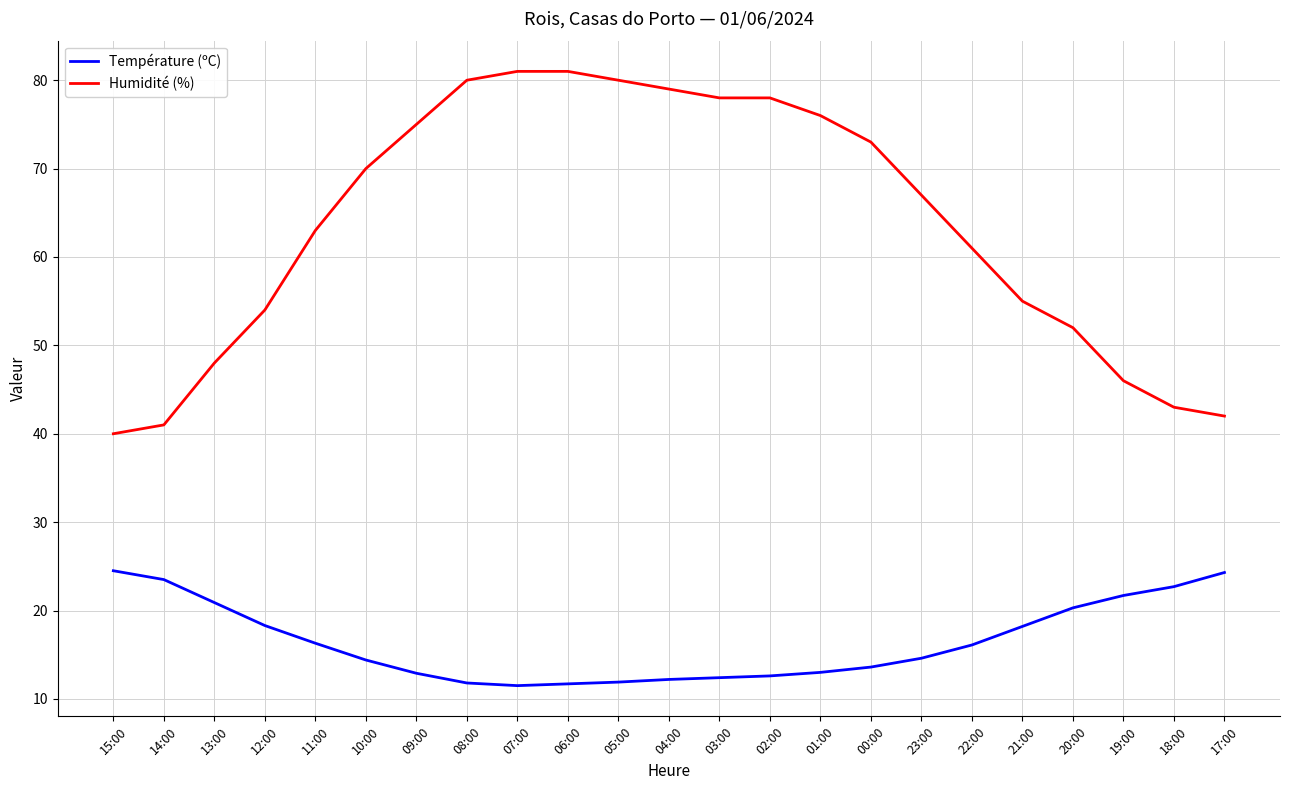

Rank the series at 17:00 from highest to lowest value.

Humidité (%), Température (ºC)